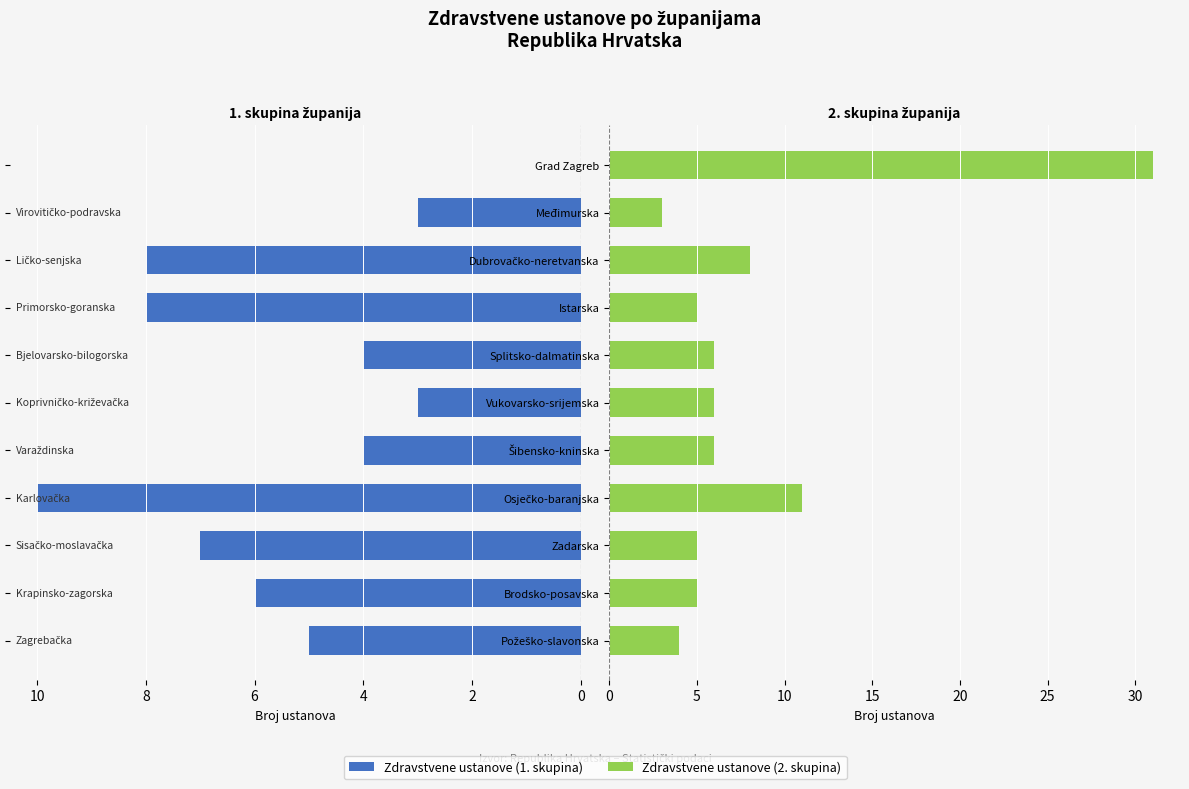

What is the sum of all Zdravstvene ustanove (2. polovica) values?

90